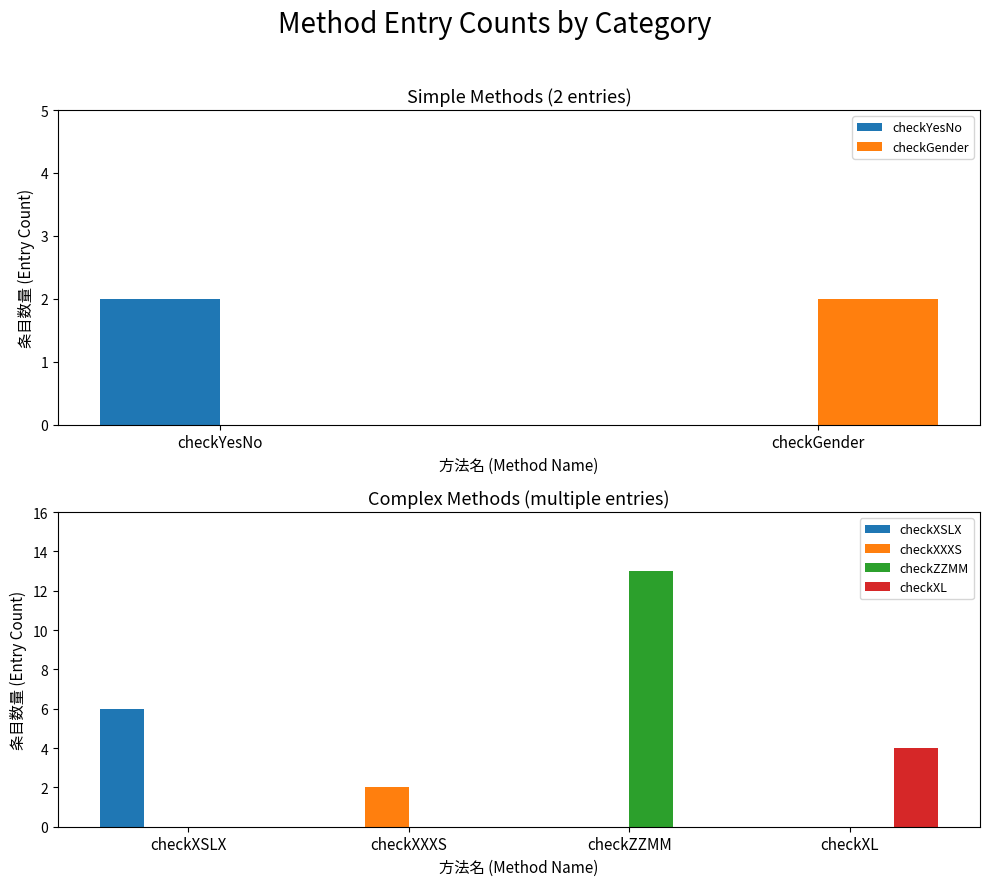

Reading right to left, extract all data points from this chart.

checkYesNo: checkGender=0	checkYesNo=2
checkGender: checkGender=2	checkYesNo=0
checkXSLX: checkXL=0	checkZZMM=0	checkXXXS=0	checkXSLX=6
checkXXXS: checkXL=0	checkZZMM=0	checkXXXS=2	checkXSLX=0
checkZZMM: checkXL=0	checkZZMM=13	checkXXXS=0	checkXSLX=0
checkXL: checkXL=4	checkZZMM=0	checkXXXS=0	checkXSLX=0